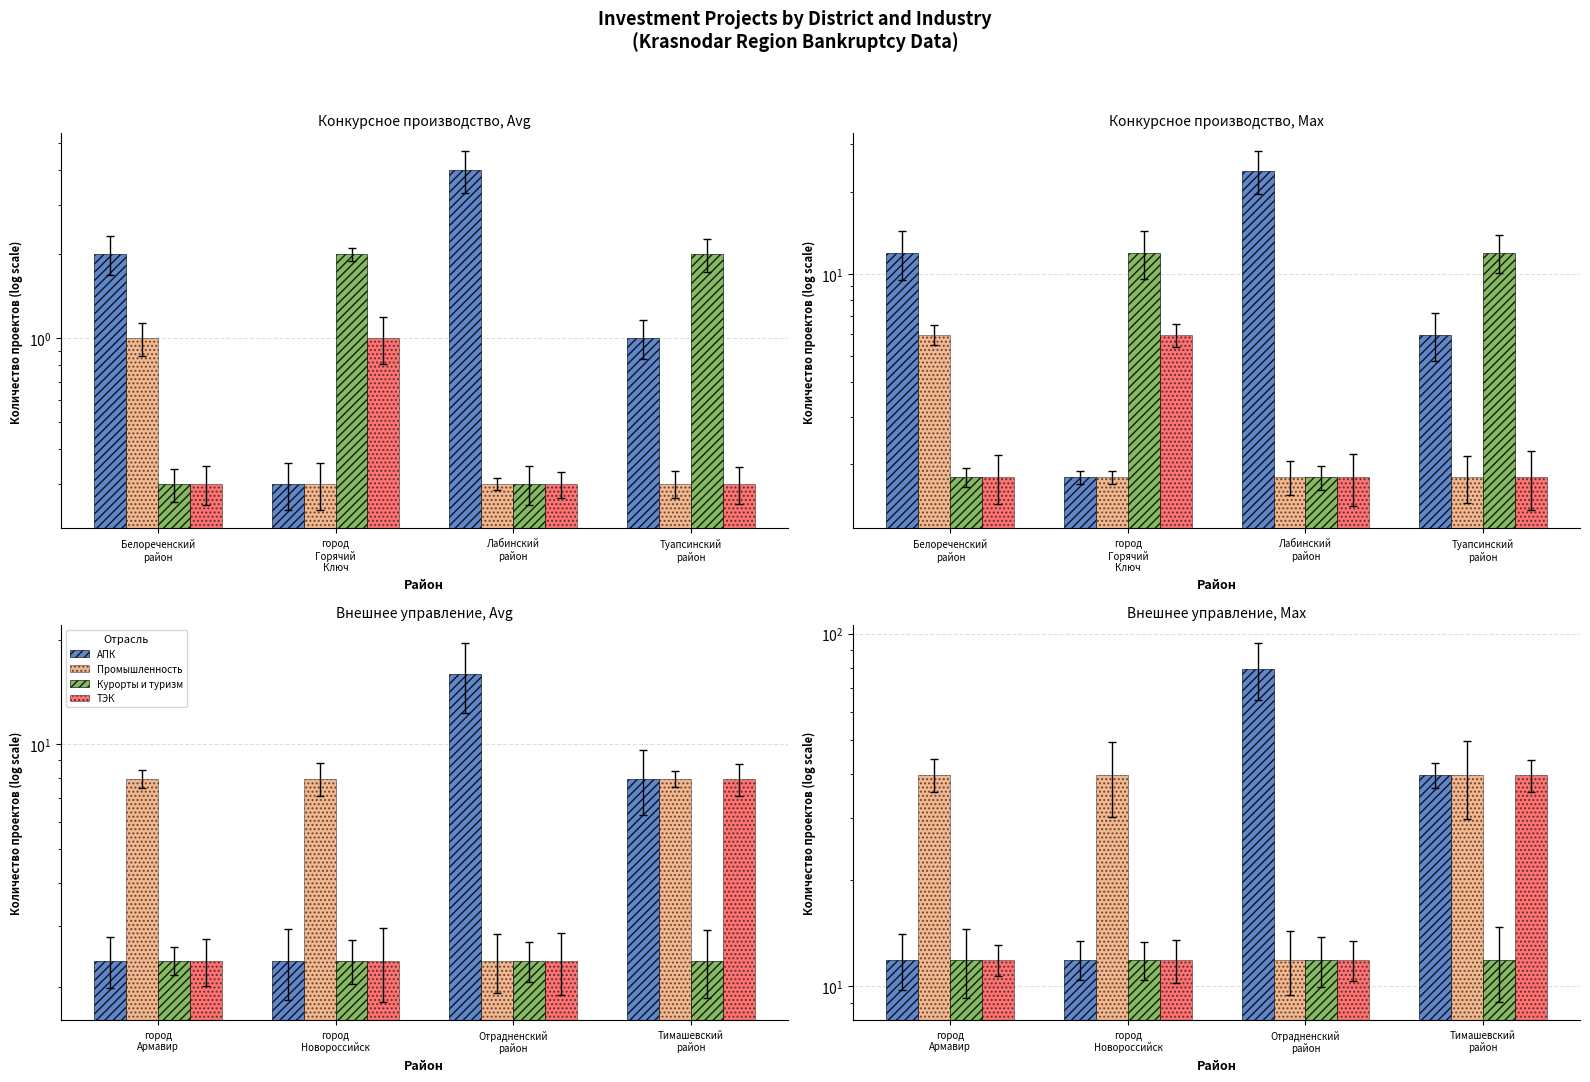

What position from the left is Белореченский
район?

1